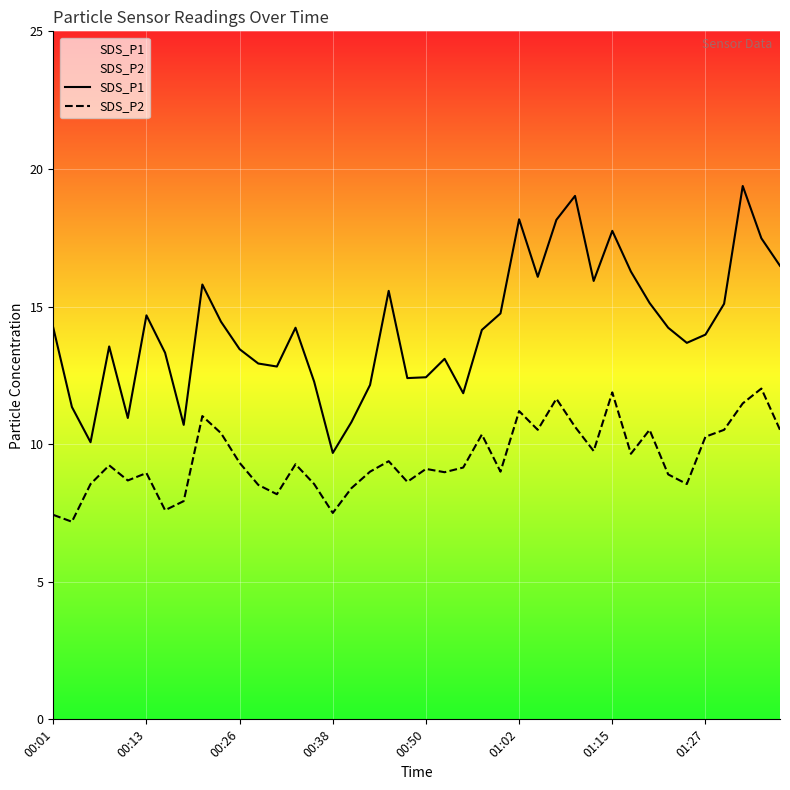

True or false: SDS_P2 has a value of 12.0 at 00:50.

False